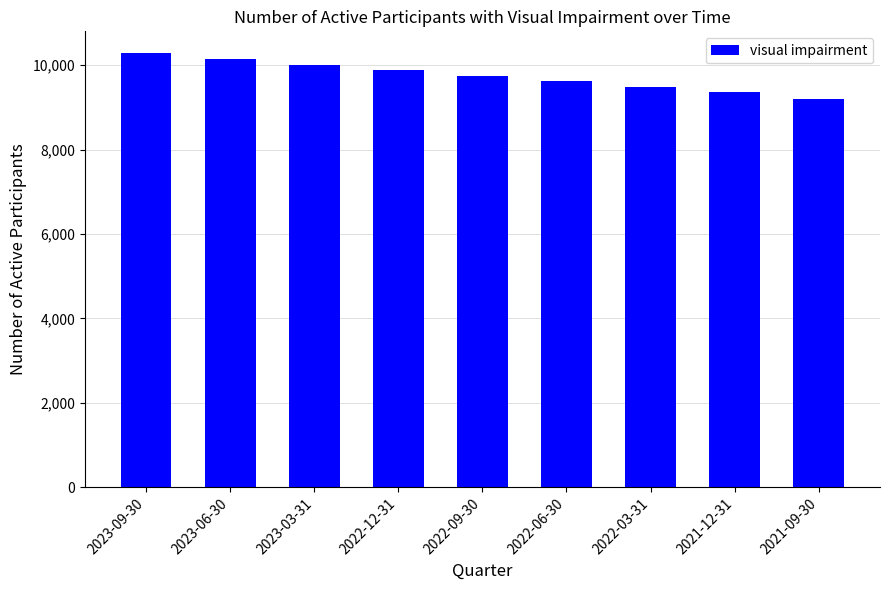

What is the change in value from 2023-09-30 to 2021-09-30?

-1077